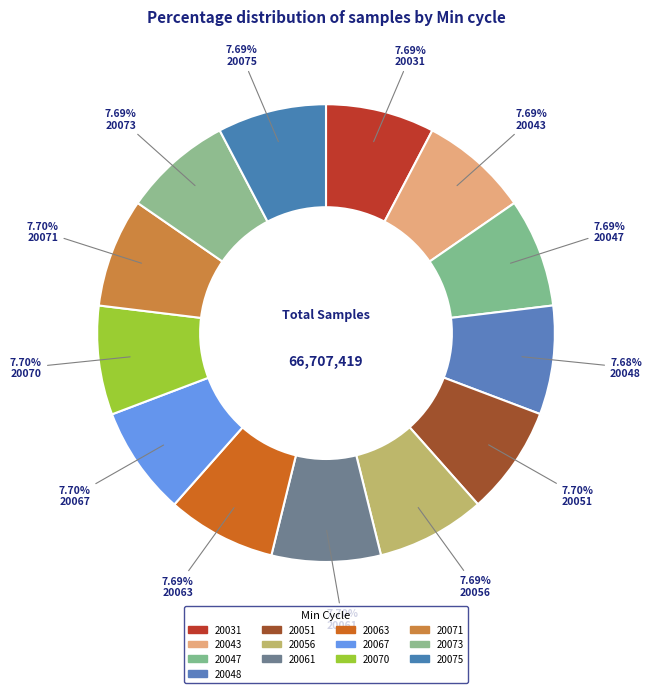

Count the number of slices in the pie.

13